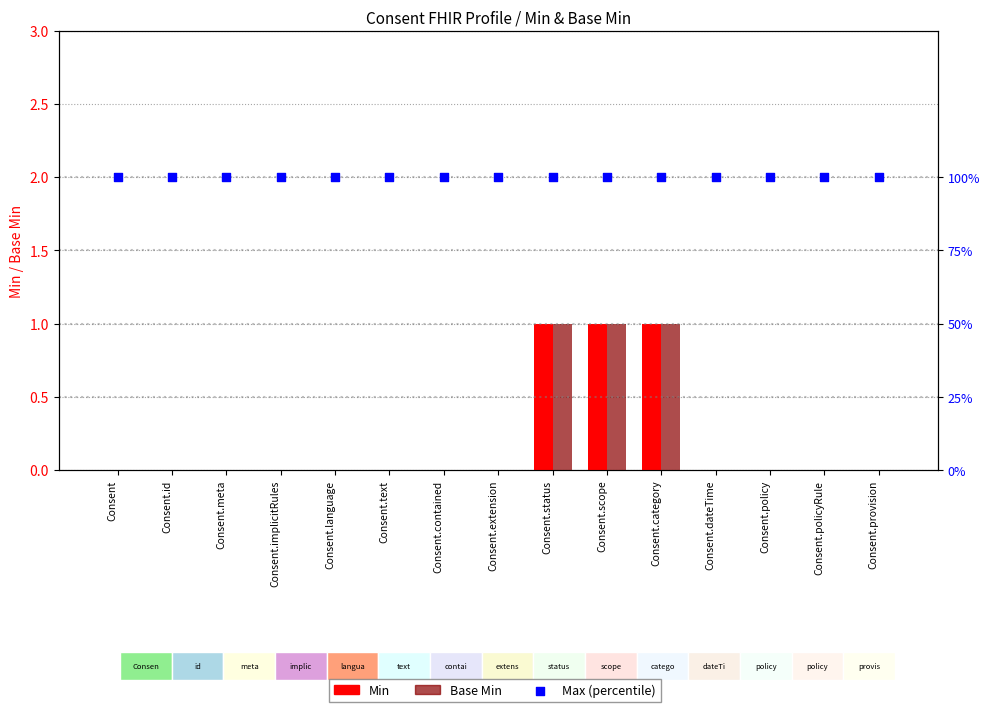

Which series contains the highest Y value?

Max (normalized %)